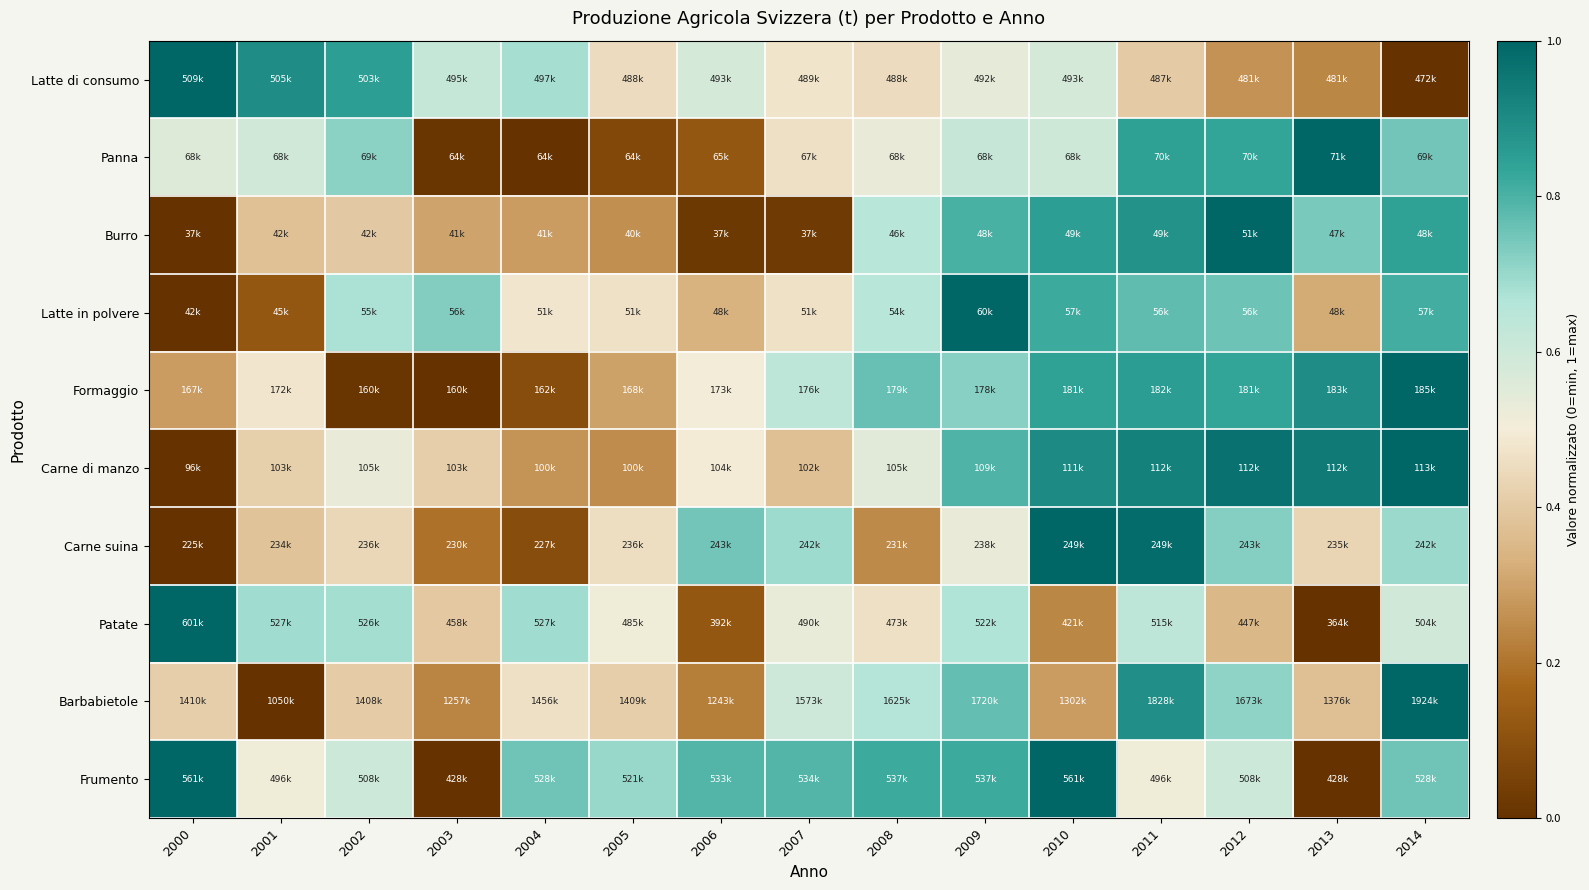

Between 2000 and 2013, which series saw the biggest shift?

Patate